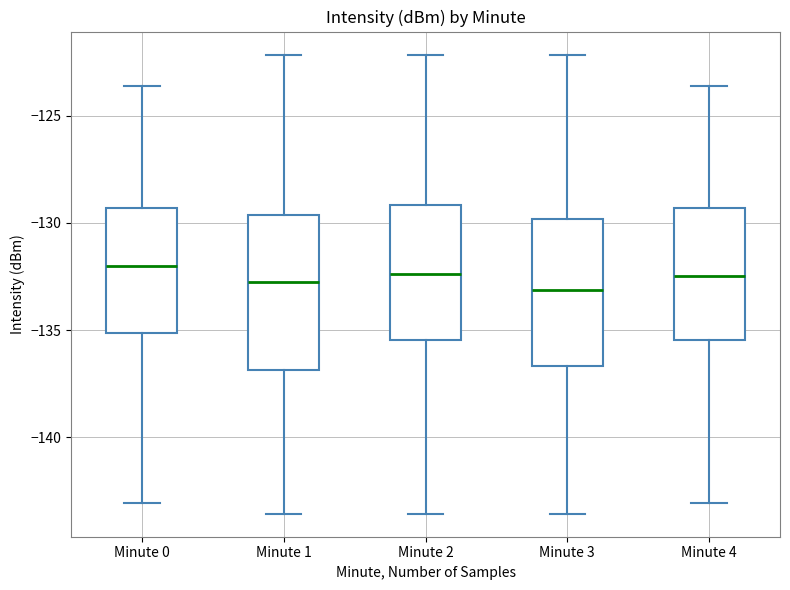

Where does the lower whisker of the box for Minute 0 end on the y-axis? The values are not printed on the chart, so give them approximately, as read against the axis.

-143.0